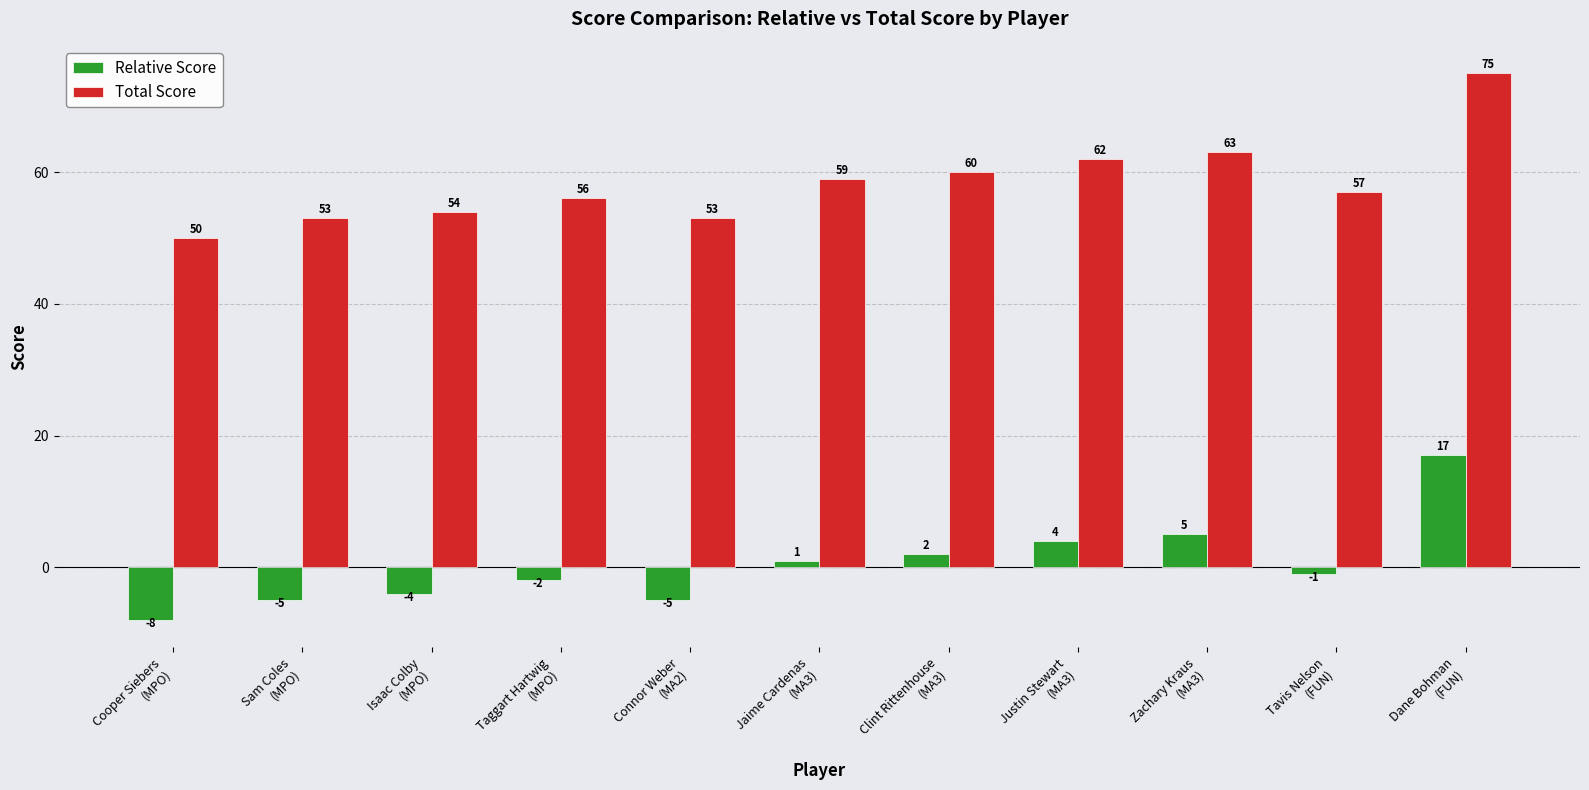

Rank the series by their maximum value, from highest to lowest.

Total Score, Relative Score